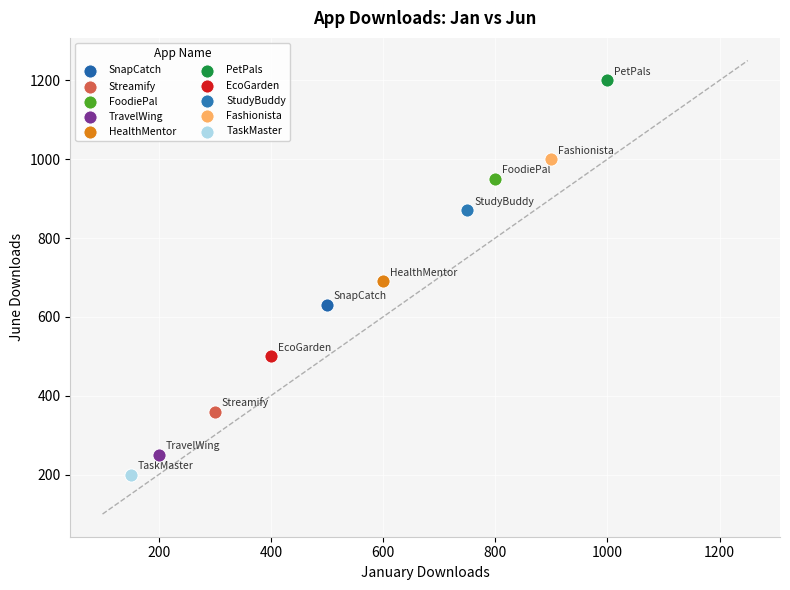

Which series contains the highest Y value?

PetPals